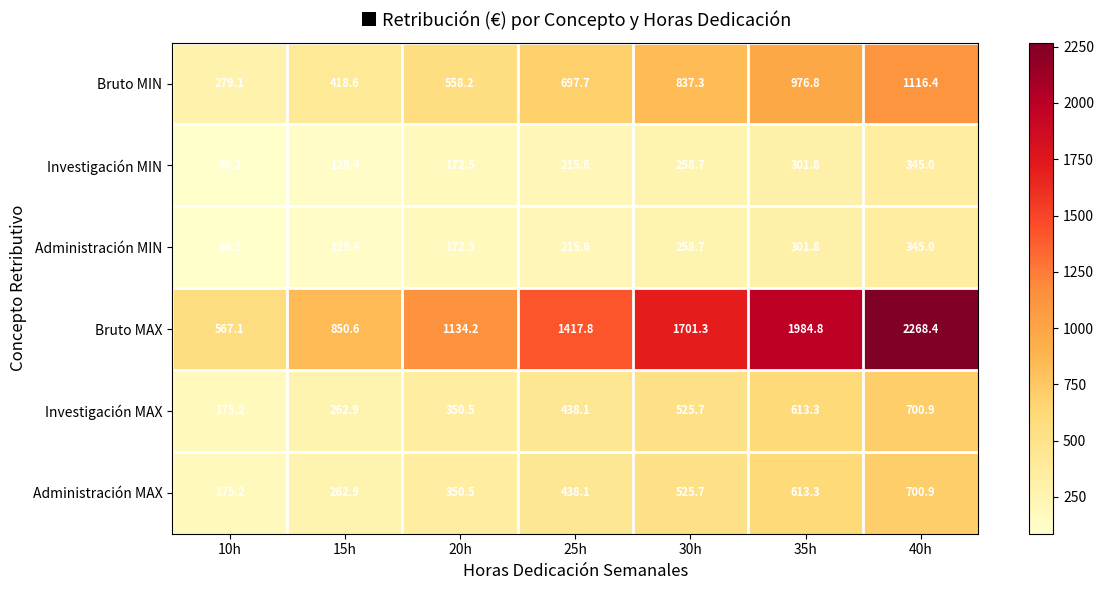

What is the smallest value displayed?

86.2